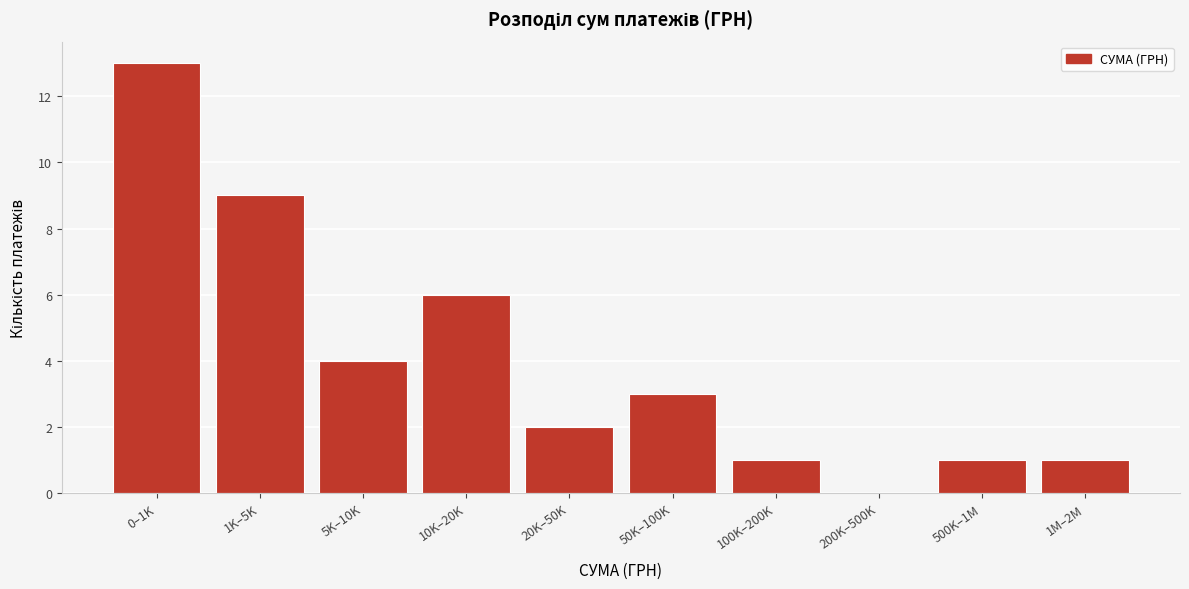

Reading right to left, list all the values displayed in this chart.

1M–2M=1	500K–1M=1	200K–500K=0	100K–200K=1	50K–100K=3	20K–50K=2	10K–20K=6	5K–10K=4	1K–5K=9	0–1K=13